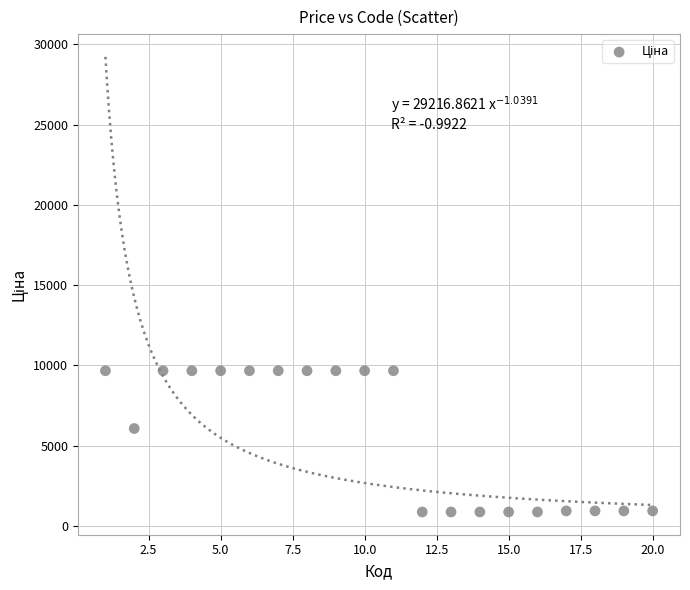

What Y value in the scatter plot is closest to 5266?

6067.2